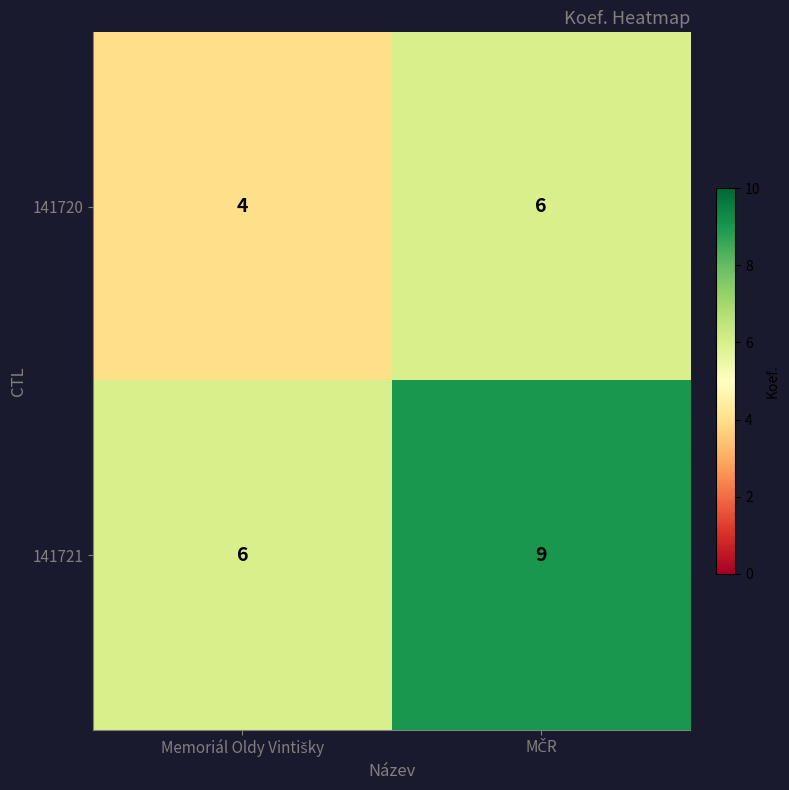

List the series in order of their peak value, highest first.

141721, 141720